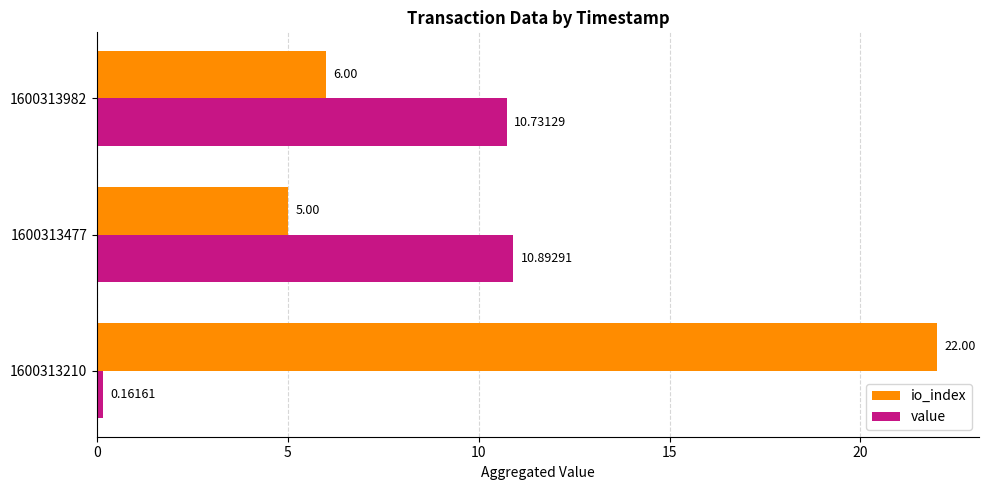

What is the sum of all value values?

21.8